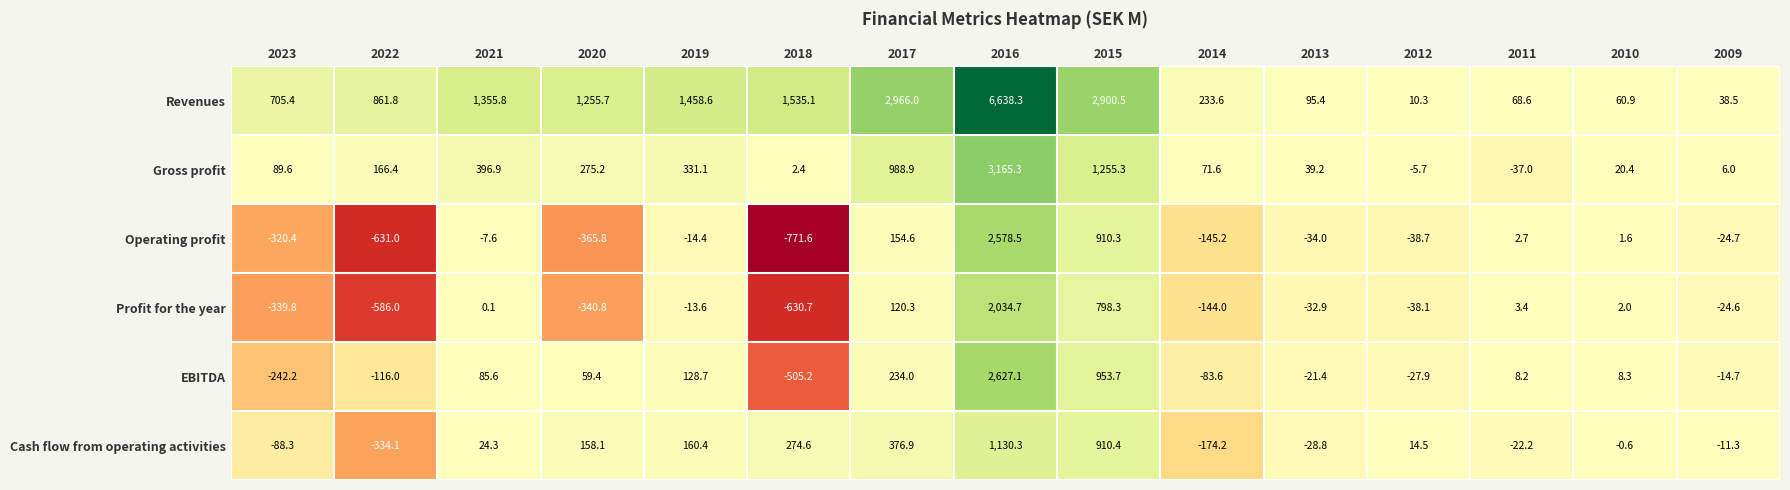

At which label does Revenues reach its peak?

2016